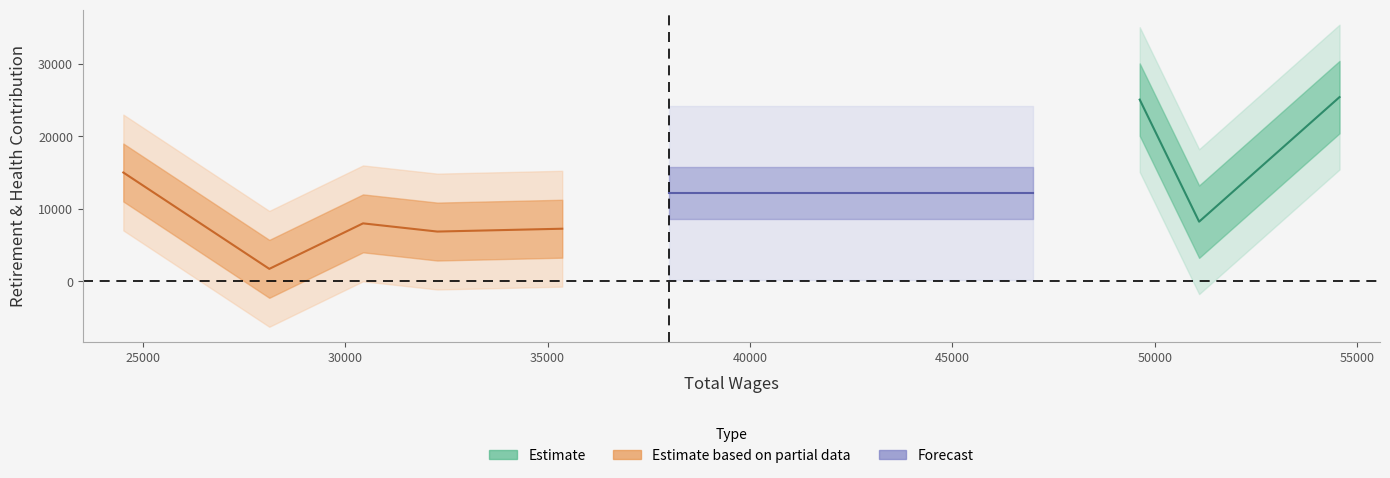

Rank the categories by value from highest to lowest.

54562, 49627, 24520, 51094, 30441, 35362, 32276, 28126